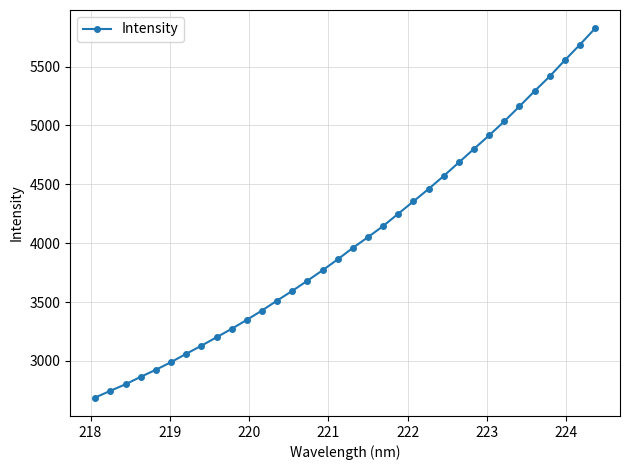

What is the average value?

4030.3